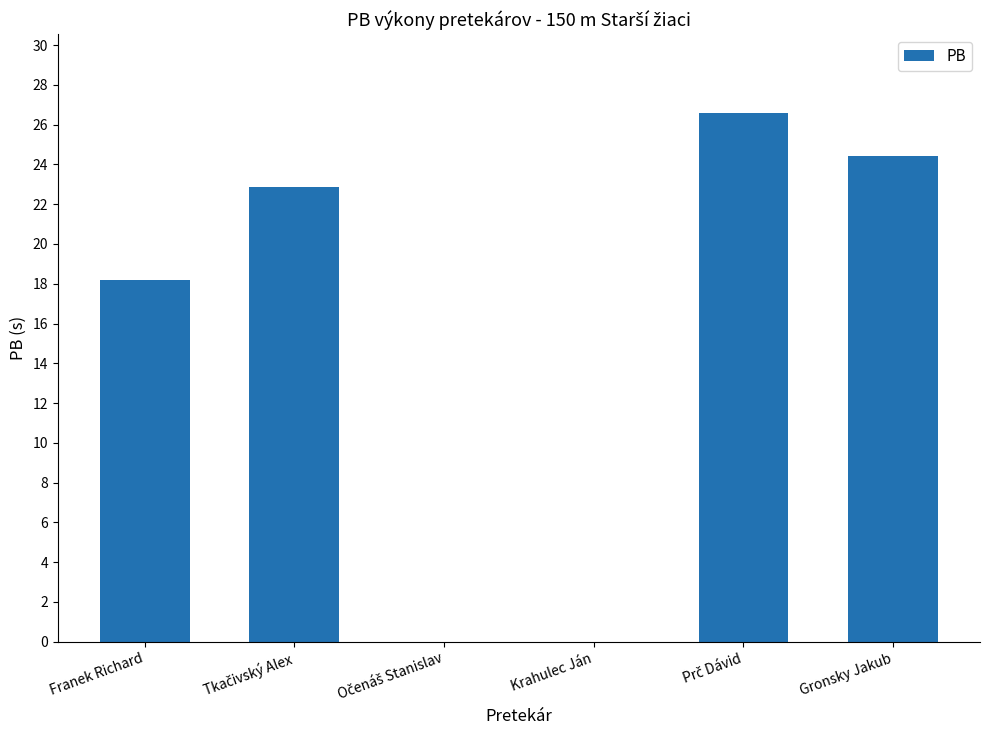

What is the maximum value shown in the chart?

26.6